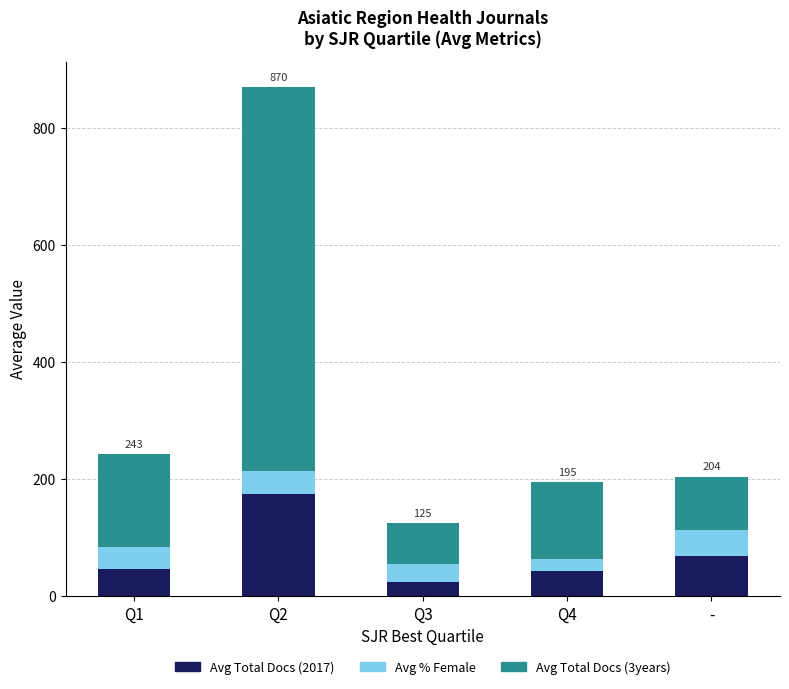

What is the total value across all series at Q2?

869.8